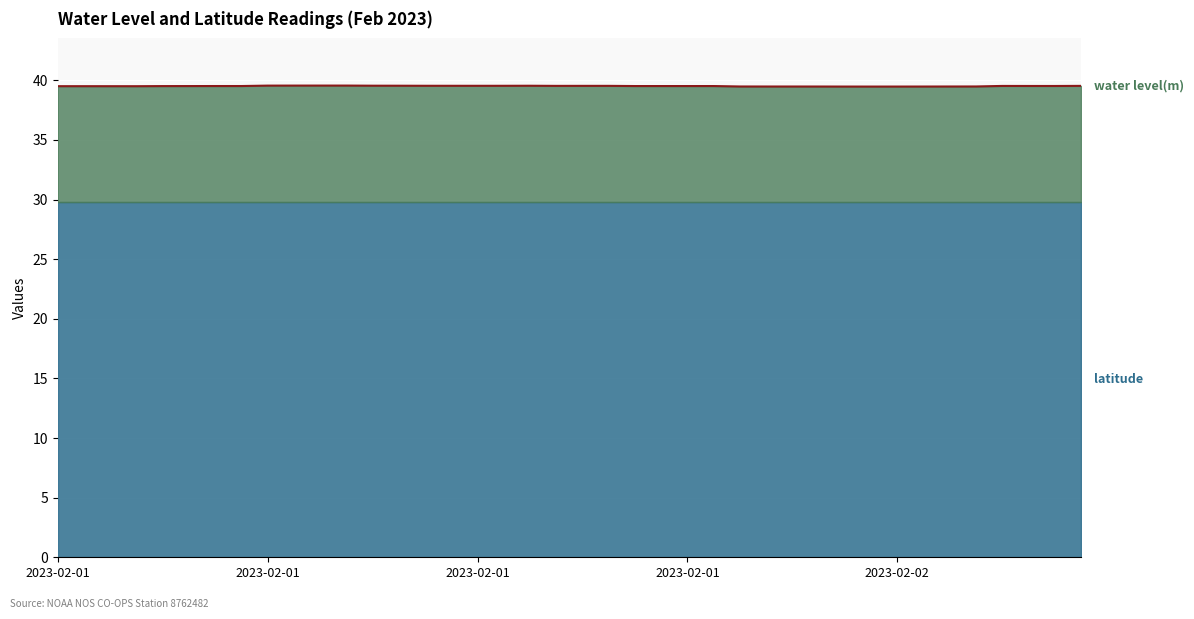

What is the approximate value at 39?

39.5